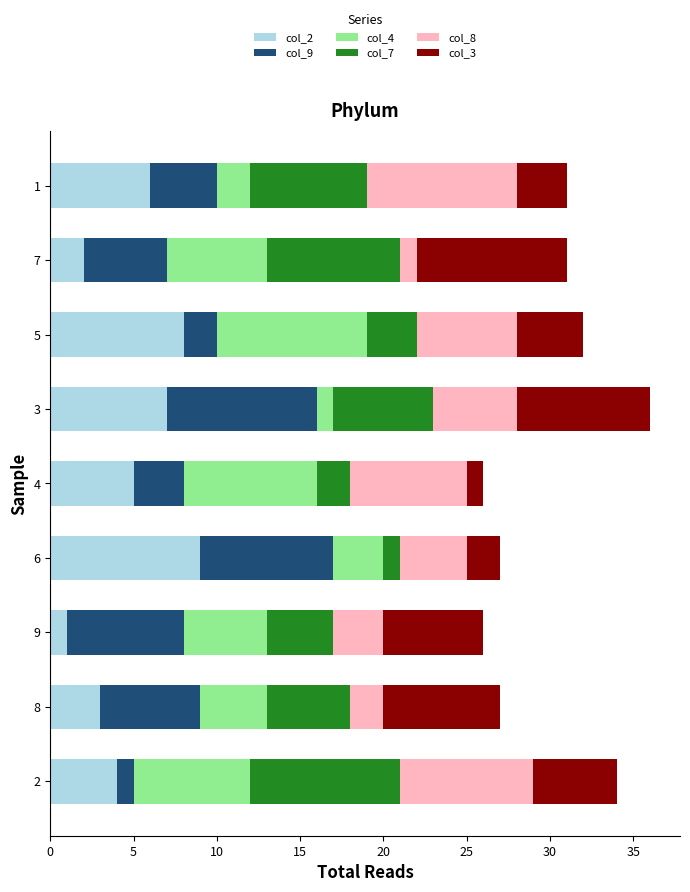

The col_2 series shows 8 at 5. True or false?

True